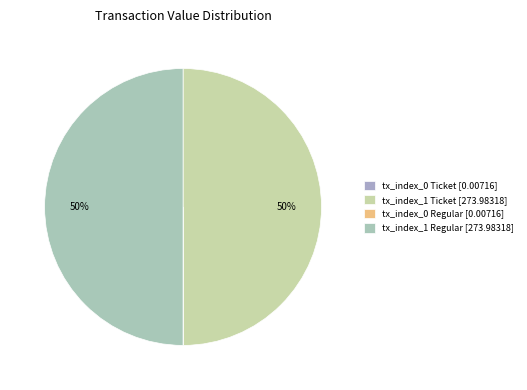

What is the change in value from tx_index_0 Ticket to tx_index_1 Ticket?

+274.0